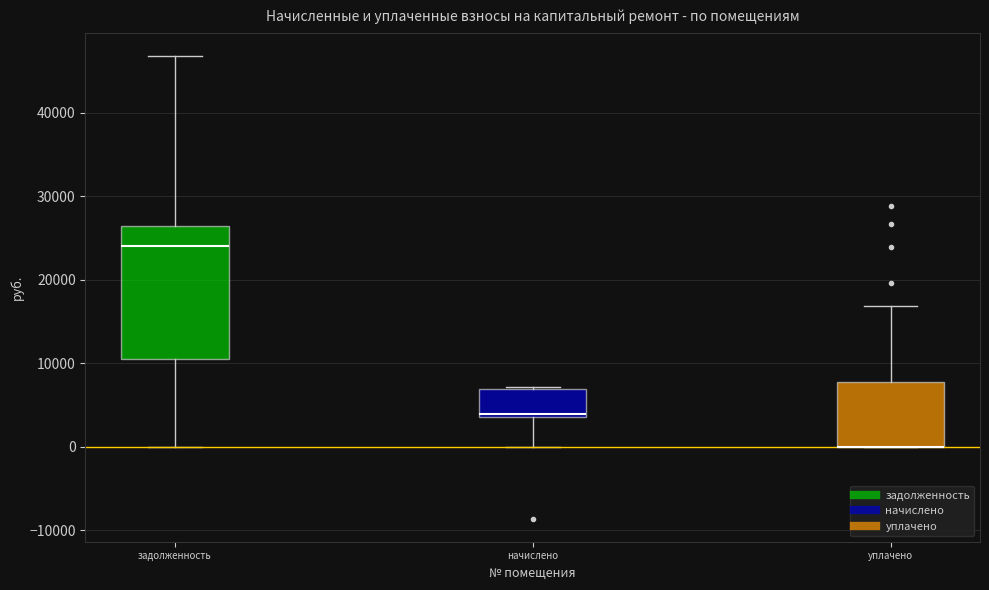

Reading left to right, transcribe this box plot: for each box, give where its median line is, the range the box spans, and where its two whiskers end, as read against the y-axis. The values are not printed on the chart, so give them approximately, as read against the axis.

задолженность: median 24000, box 10000 to 26000, whiskers 0 to 47000
начислено: median 4000 (just above the box's lower edge), box 4000 to 7000, whiskers 0 to 7000
уплачено: median 0 (drawn on the box's lower edge), box 0 to 8000, whiskers 0 to 17000